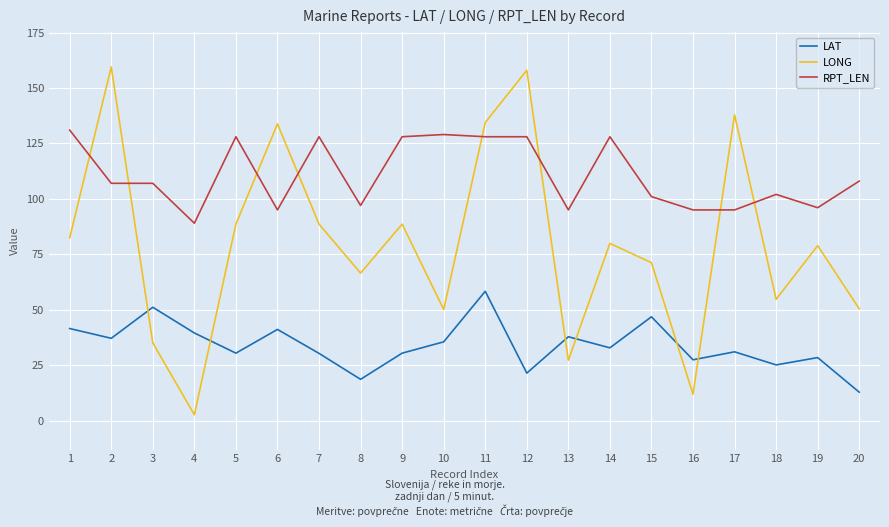

What is the total value across all series at 1?

254.9